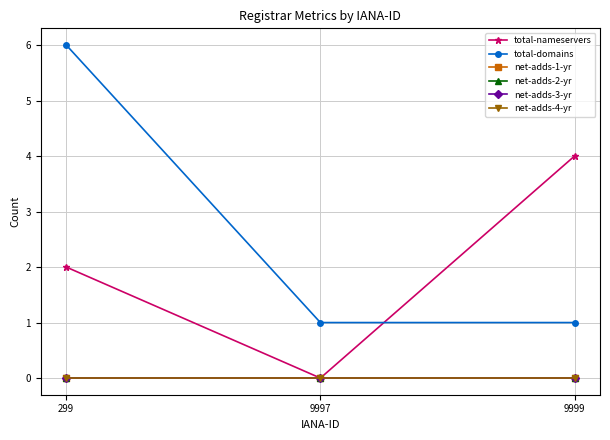

What is the sum of all total-nameservers values?

6